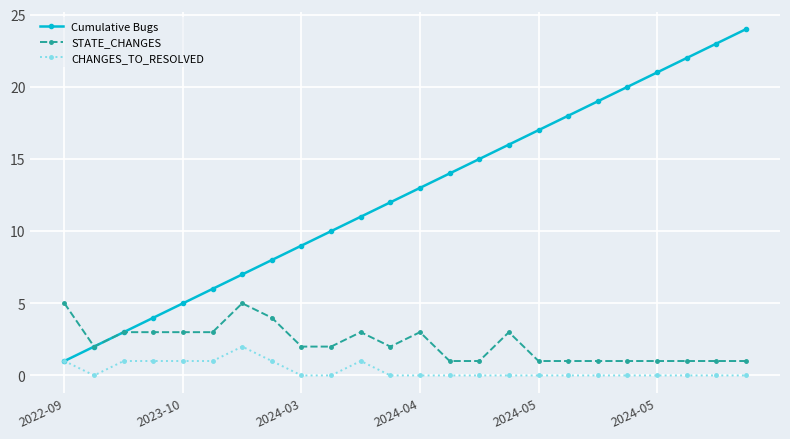

Rank the series by their maximum value, from highest to lowest.

Cumulative Bugs, STATE_CHANGES, CHANGES_TO_RESOLVED